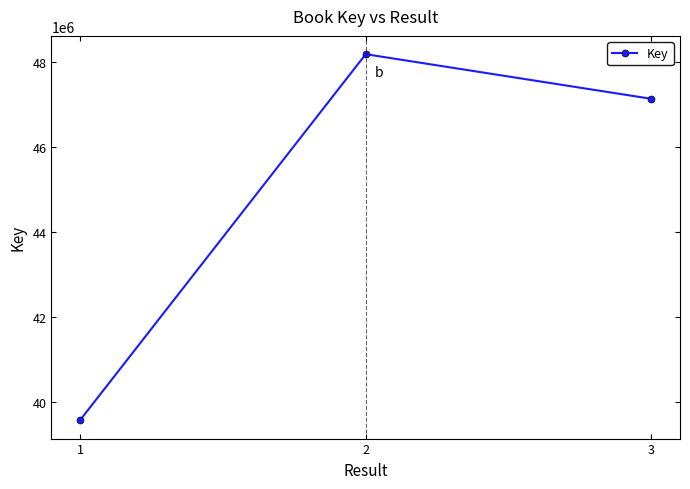

What is the difference between the maximum and minimum values?

8603392